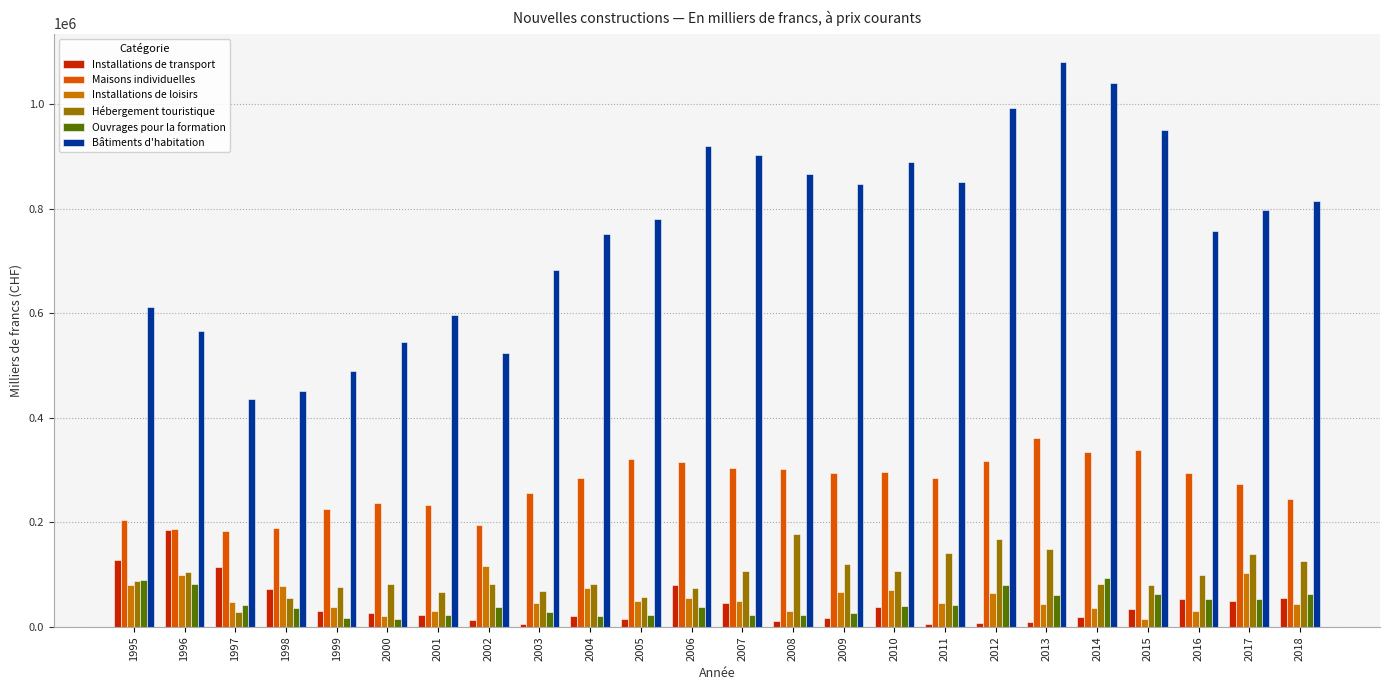

What is the value of the Ouvrages pour la formation bar at the 8th from the left?

38599